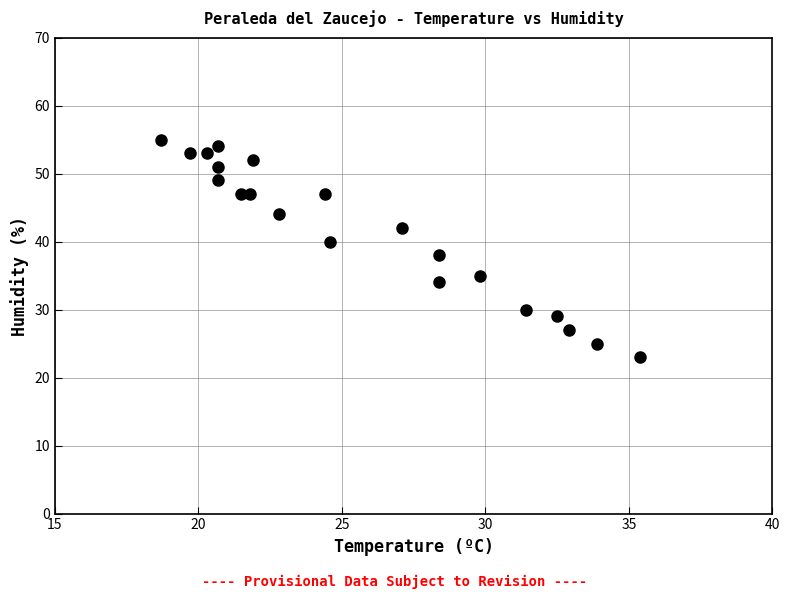

What is the range of Y values (max minus min)?

32